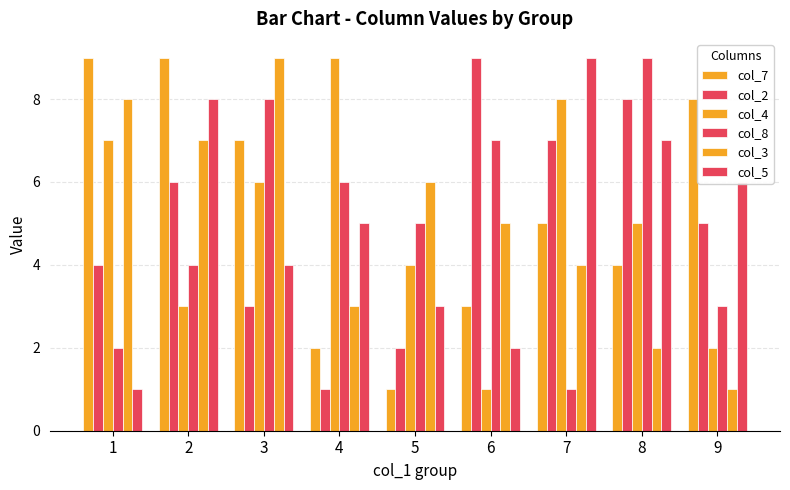

Is it true that col_5 equals 7 at 4?

False